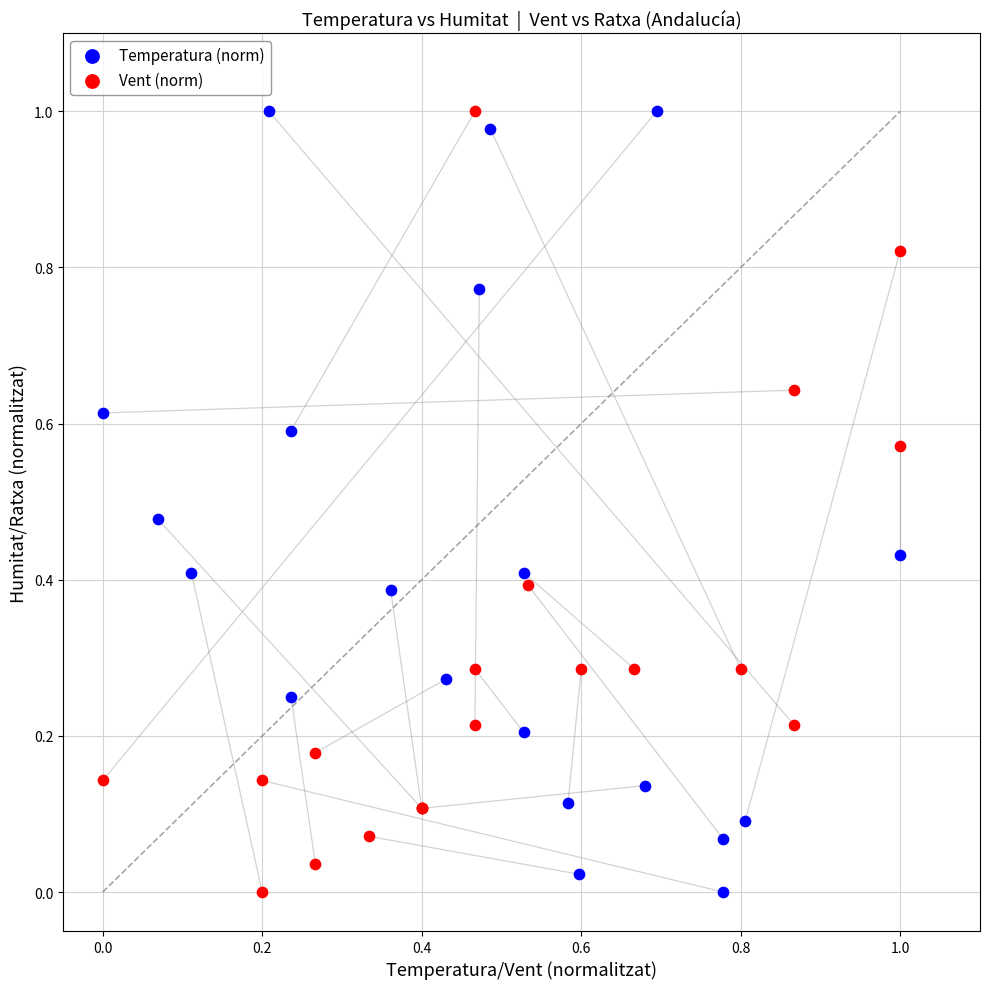

What are all the series names shown in the legend?

Temperatura (norm), Vent (norm)